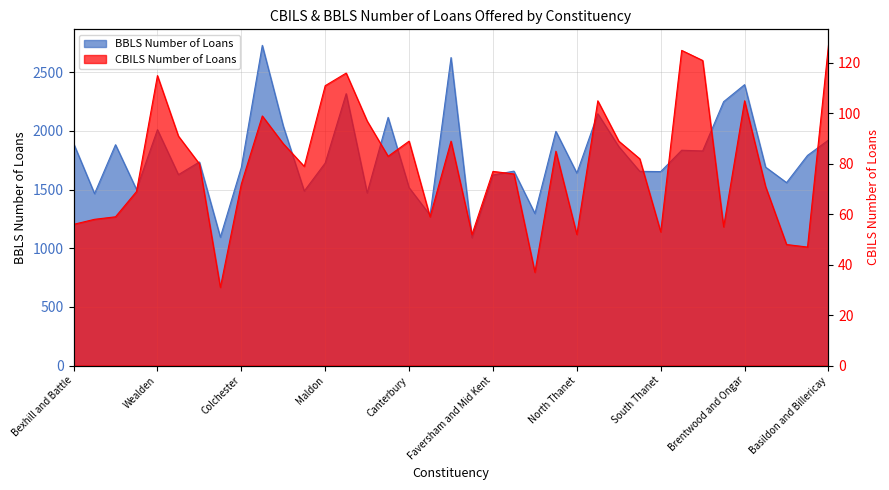

How many lines are shown in the chart?

2